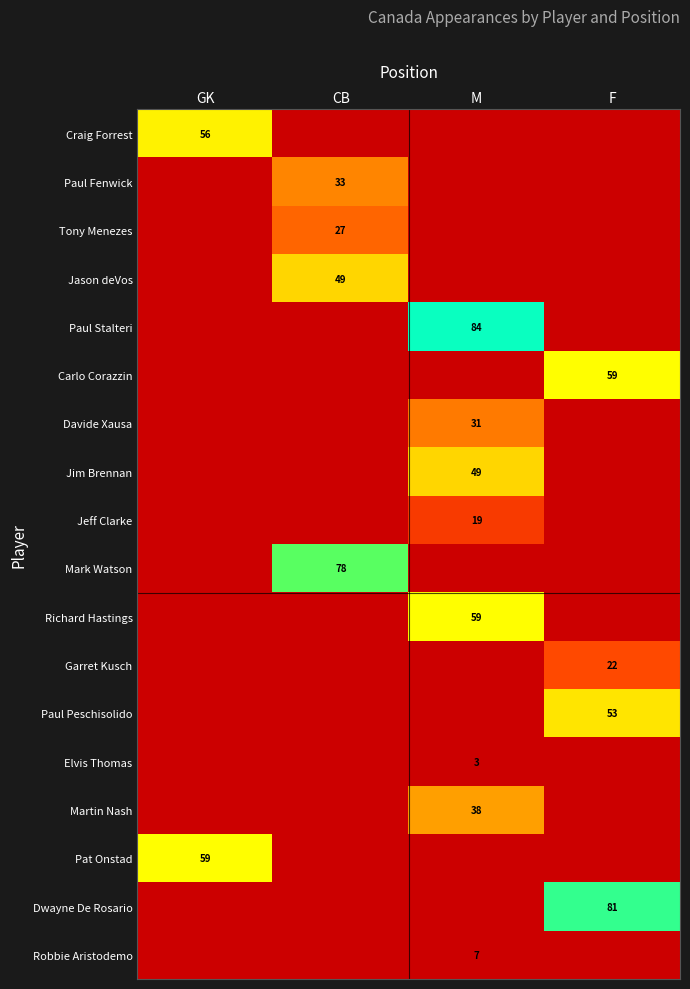

Where is Garret Kusch nearest to the value 8?

GK